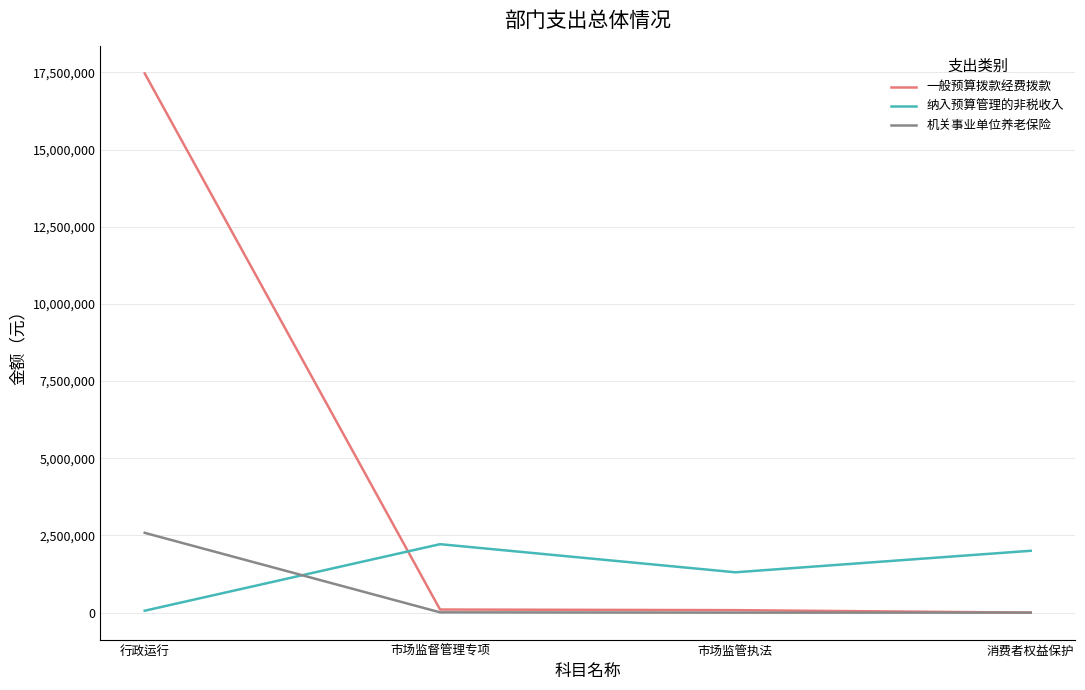

List the series in order of their peak value, lowest first.

纳入预算管理的非税收入, 机关事业单位养老保险, 一般预算拨款经费拨款